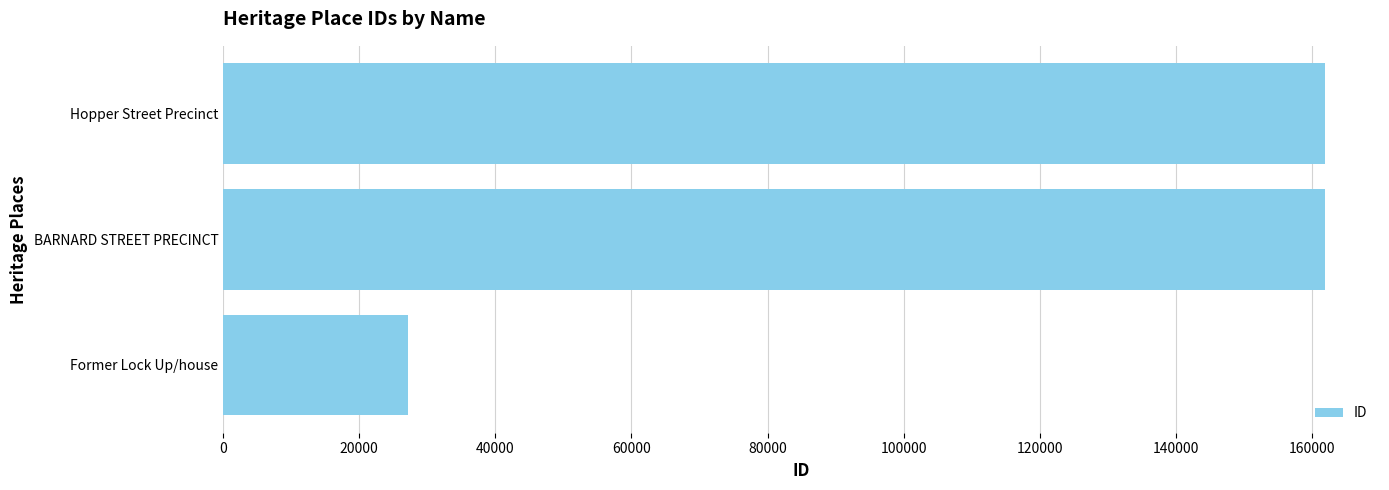

What is the greatest value displayed?

161918